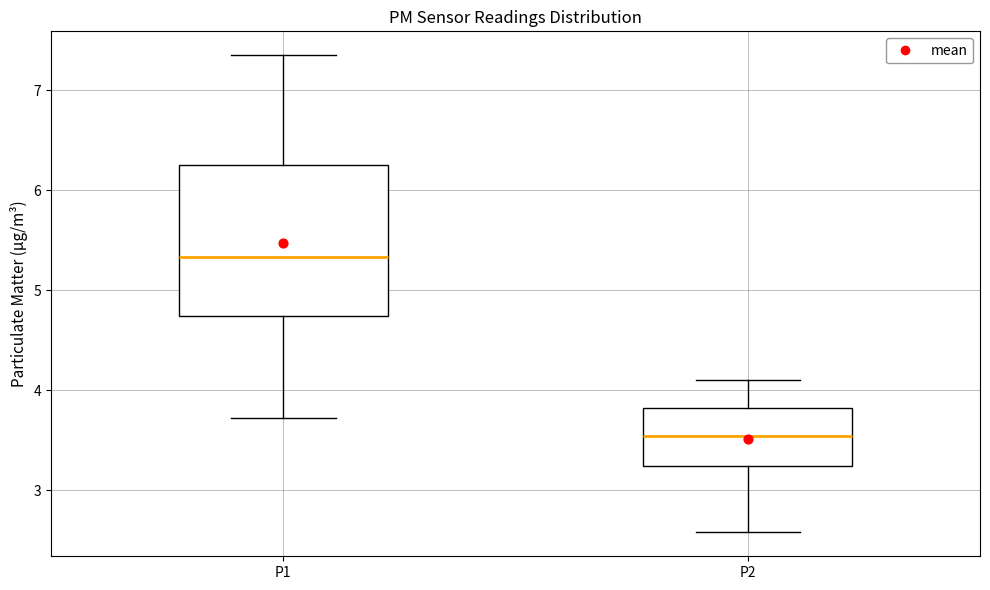

Reading left to right, read every box against the y-axis: the position of its median line, the range the box covers, and the ends of its whiskers. The values are not printed on the chart, so give them approximately, as read against the axis.

P1: median 5.3, box 4.7 to 6.2, whiskers 3.7 to 7.4
P2: median 3.5, box 3.2 to 3.8, whiskers 2.6 to 4.1